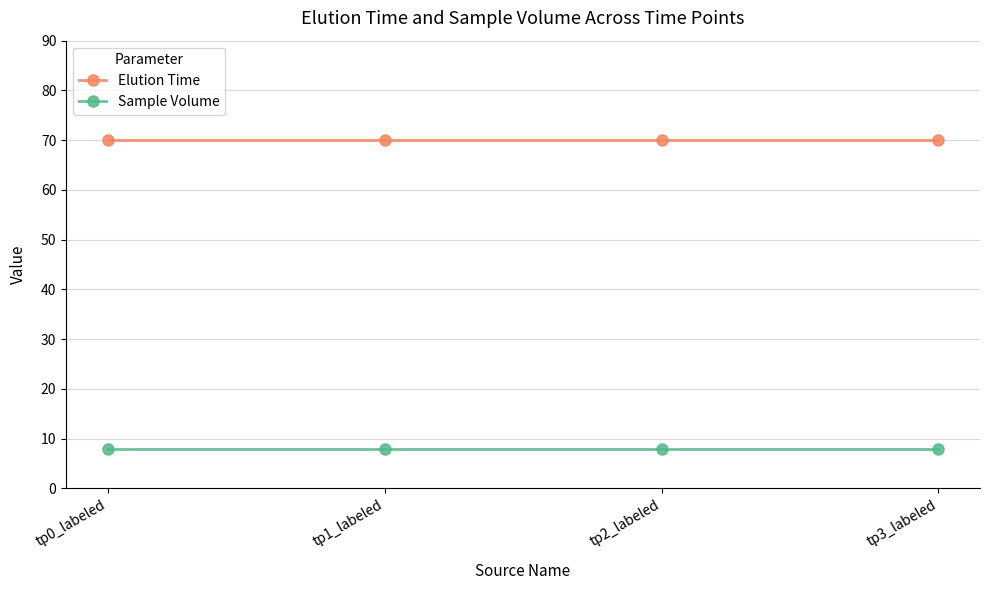

What is the difference between the highest and lowest values at tp3_labeled?

62